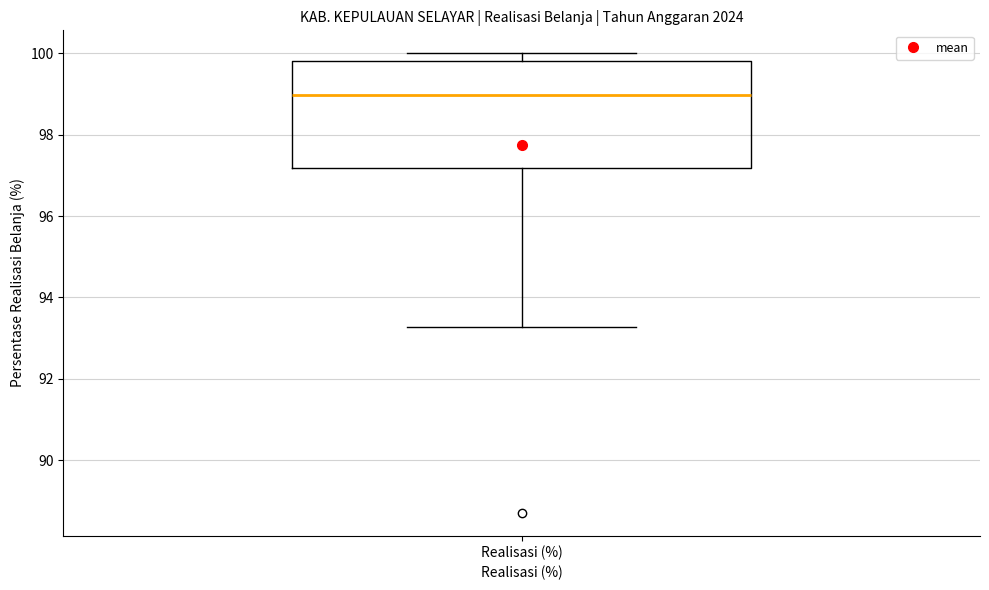

Read this box plot against the y-axis: the position of the median line, the range covered by the box, and the ends of both whiskers. The values are not printed on the chart, so give them approximately, as read against the axis.

median 99.0, box 97.2 to 99.8, whiskers 93.2 to 100.0